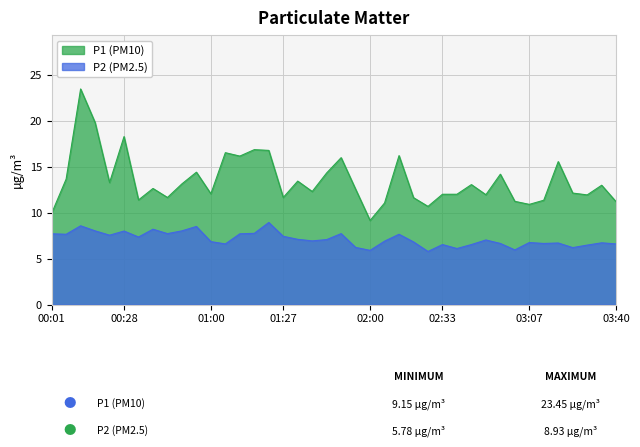

What is the smallest value displayed?

5.8